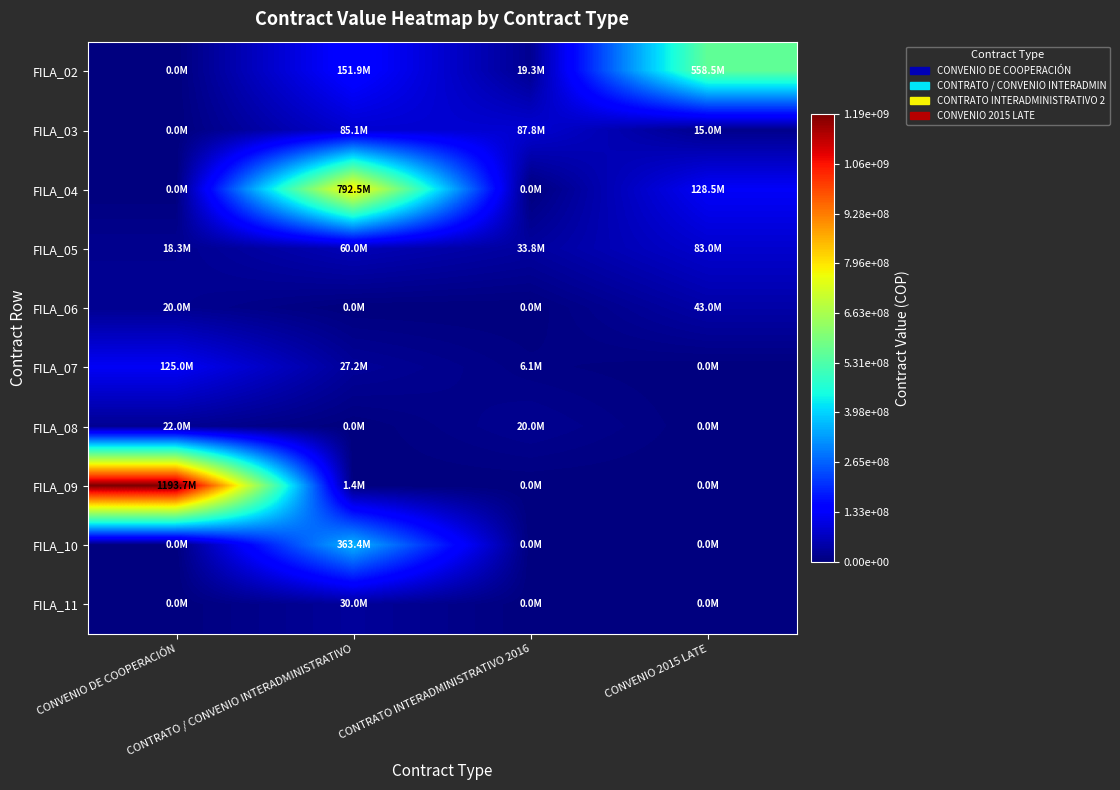

At how many categories does at least one series exceed 885810778?

1